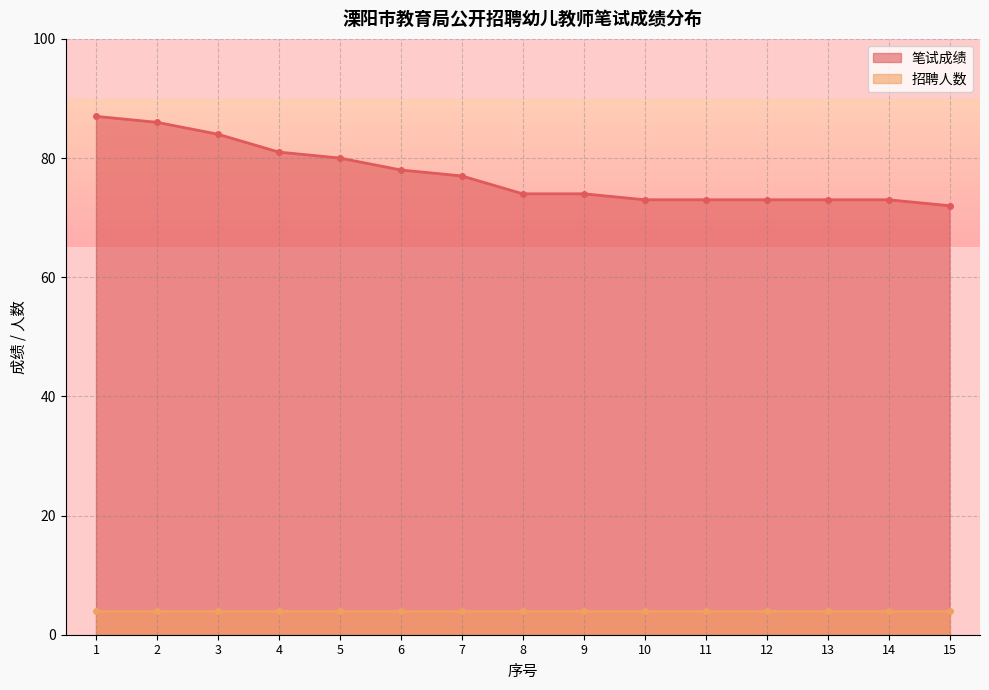

Is it true that 笔试成绩 equals 73 at 12?

True